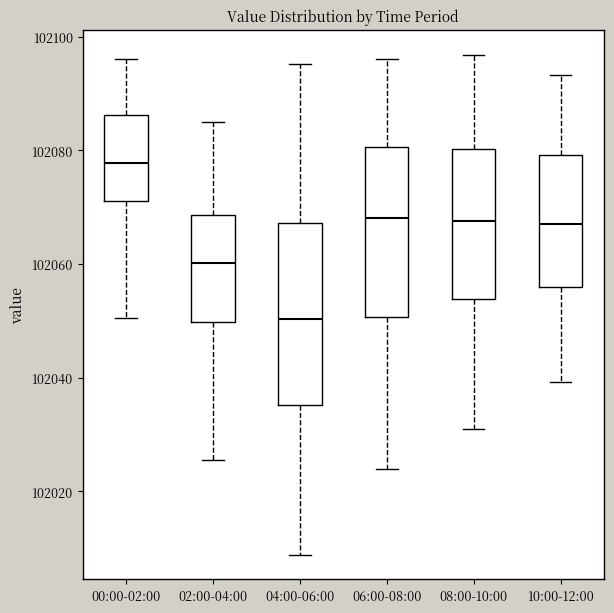

Where is the lower edge of the box for 10:00-12:00 on the y-axis? The values are not printed on the chart, so give them approximately, as read against the axis.

102056